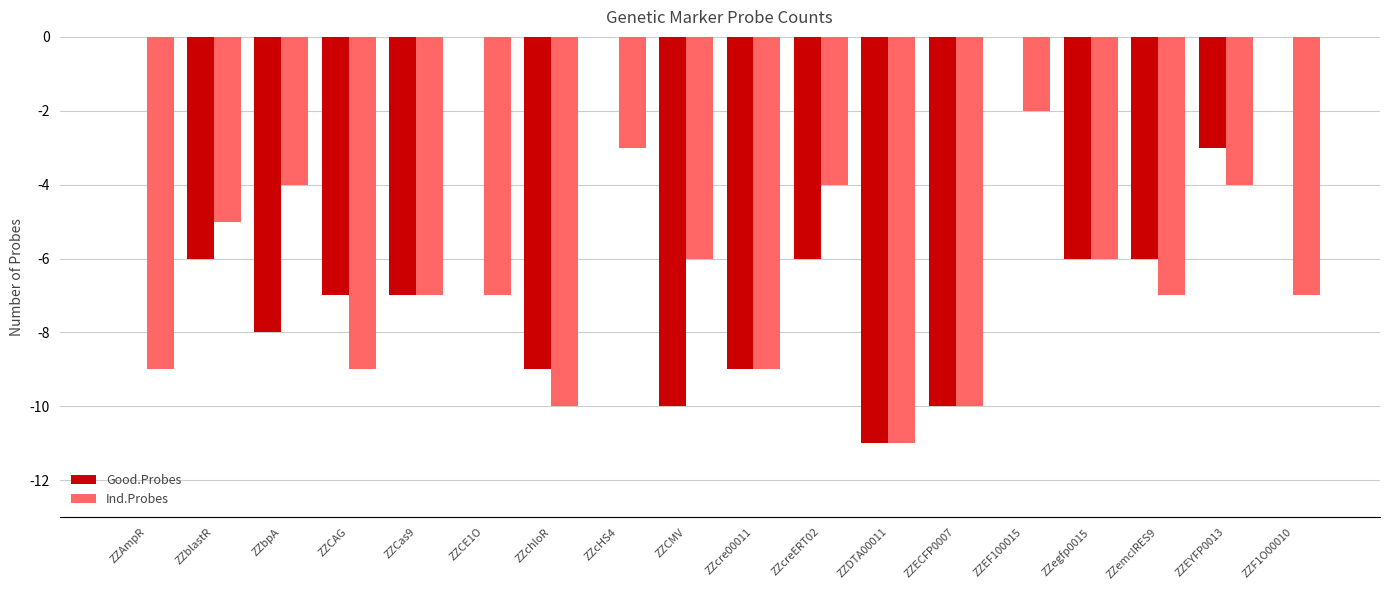

Which series has the largest total across all categories?

Good.Probes